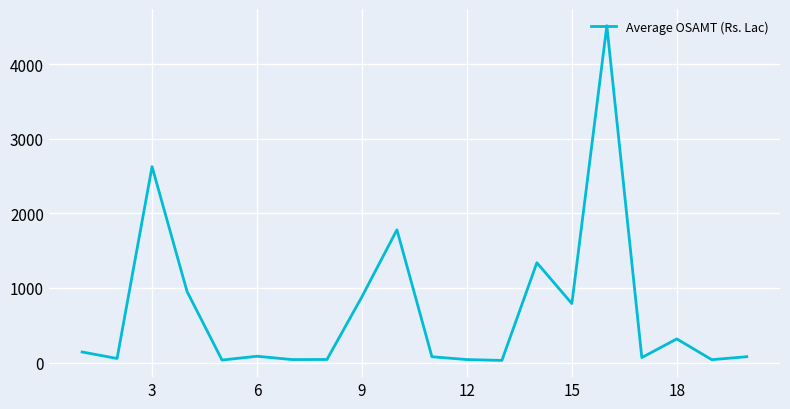

What is the greatest value displayed?

4515.1